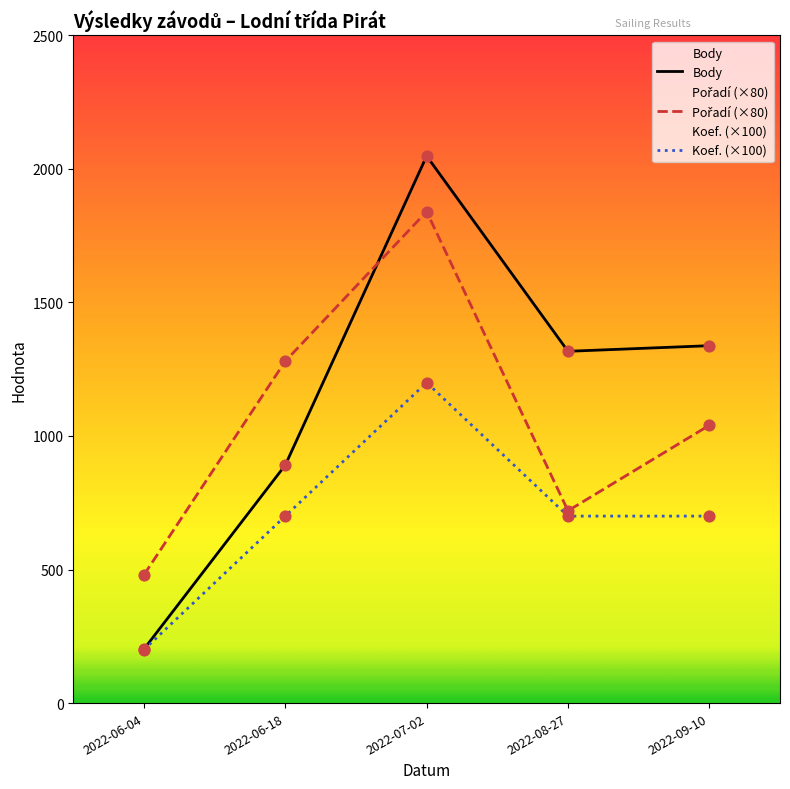

What are all the series names shown in the legend?

Body, Pořadí, Koef.